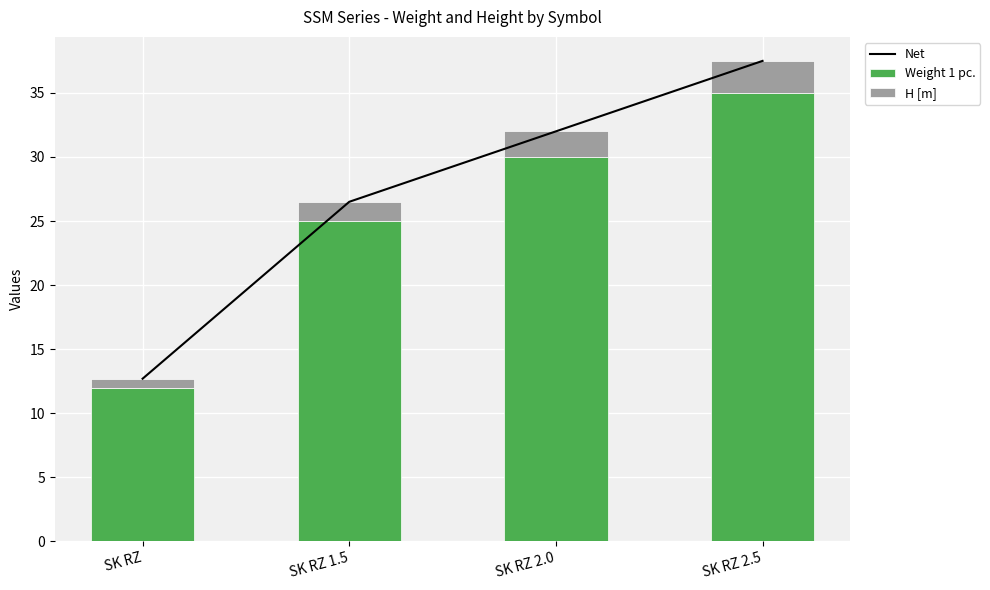

How many groups of bars are there?

4